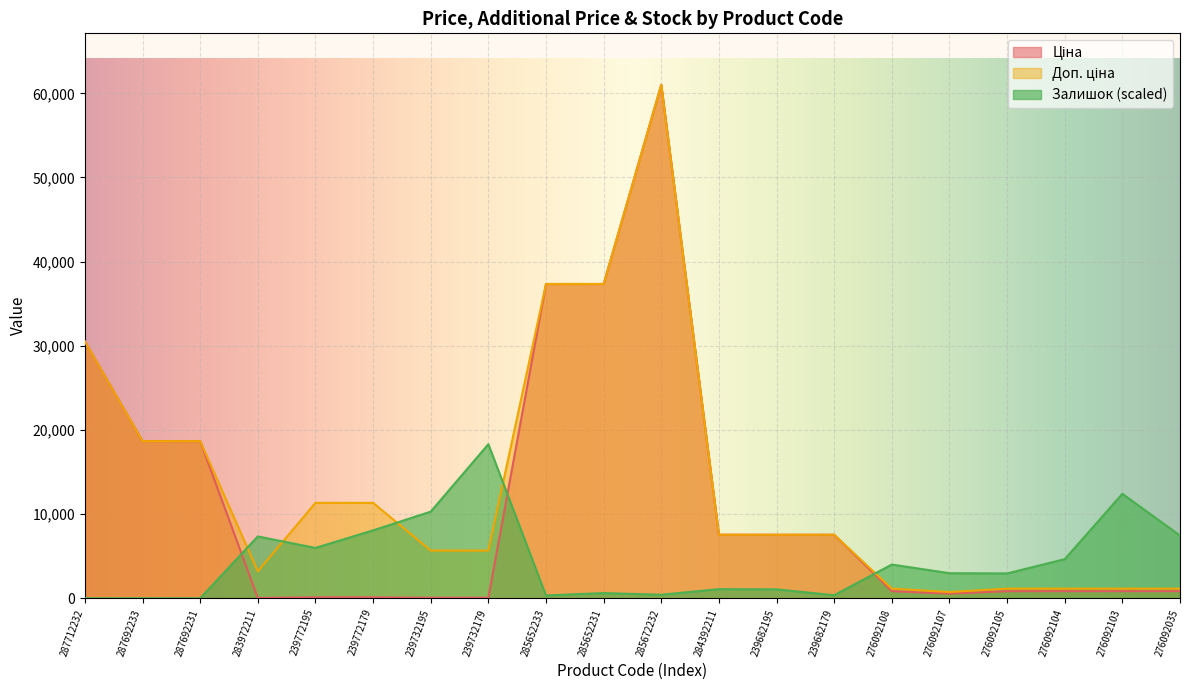

How many data points in Ціна are less than 842?

6